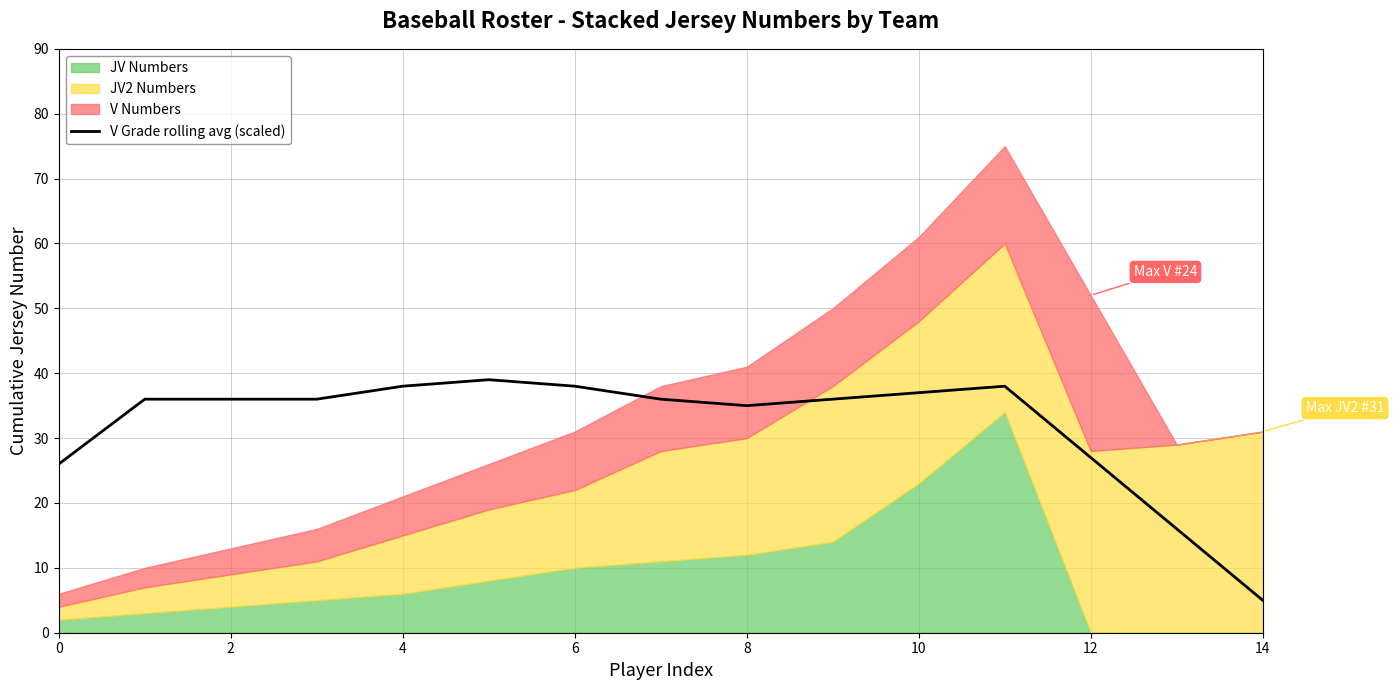

Is it true that V Grade rolling avg (scaled) equals 5.0 at 14?

True